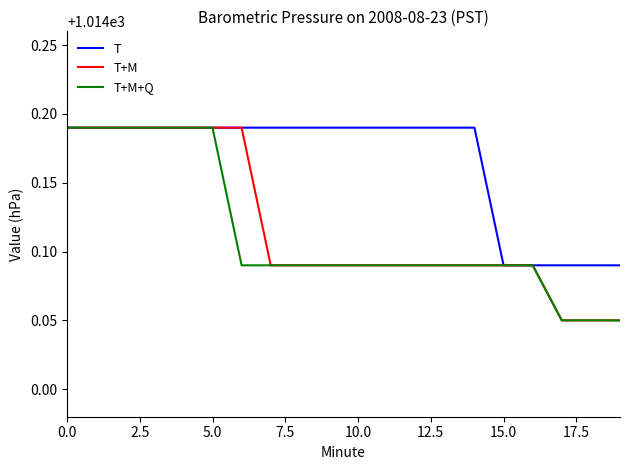

Which series has the largest total across all categories?

T